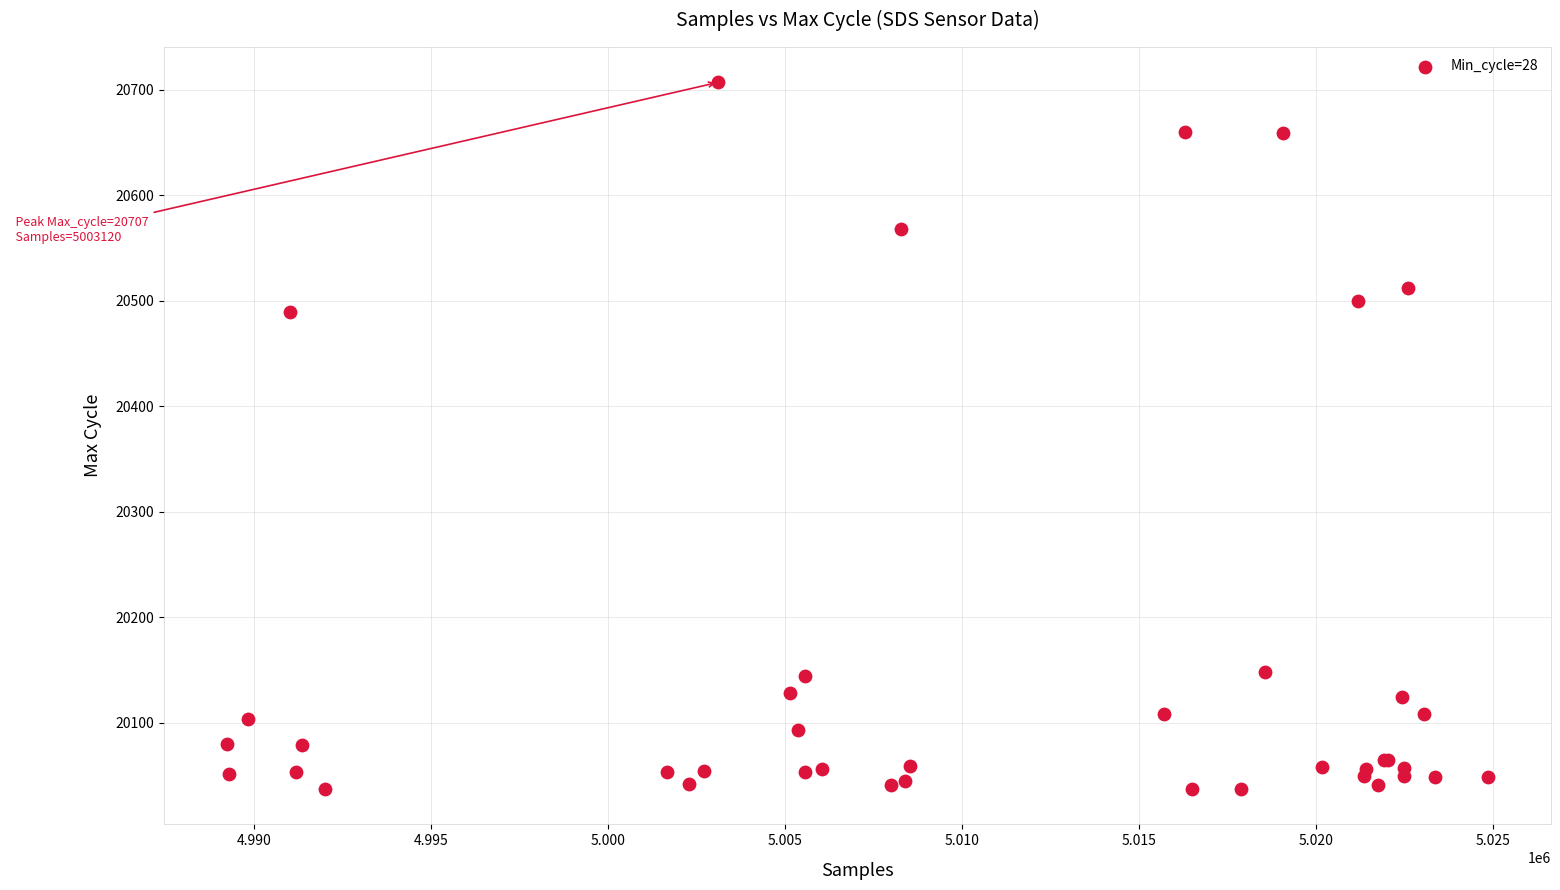

What Y value in the scatter plot is closest to 20372?

20489